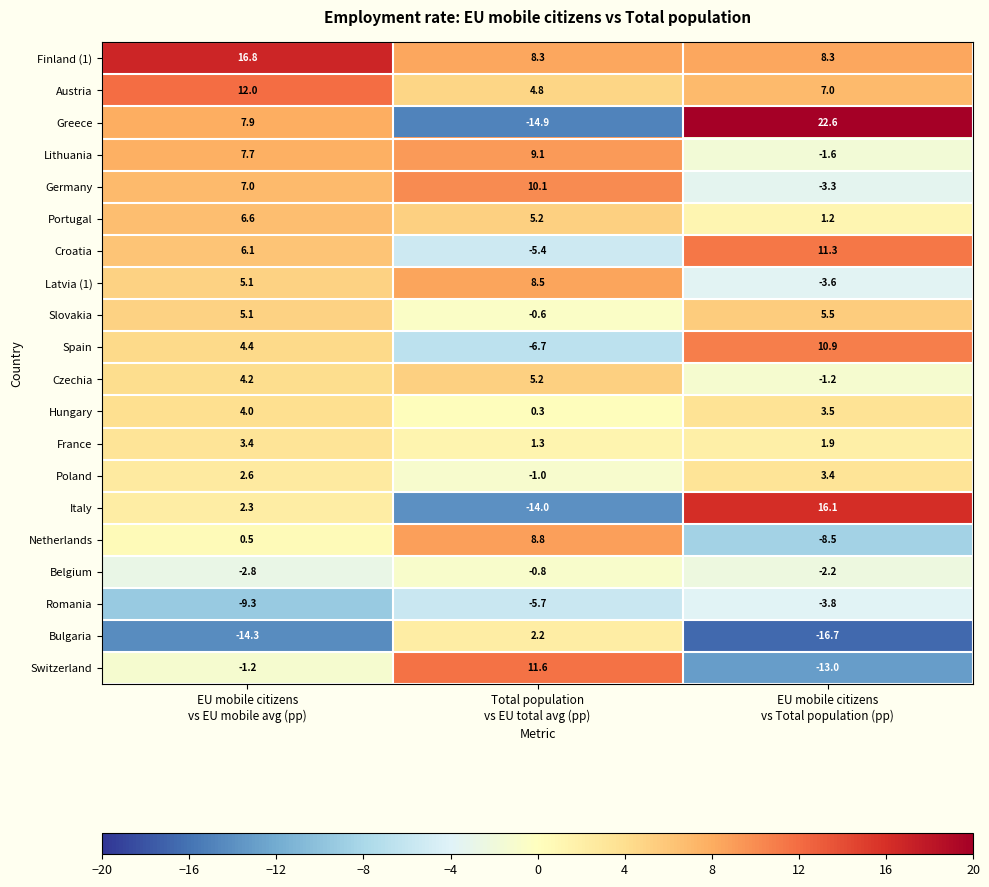

Which series has the largest range (max minus min)?

Greece